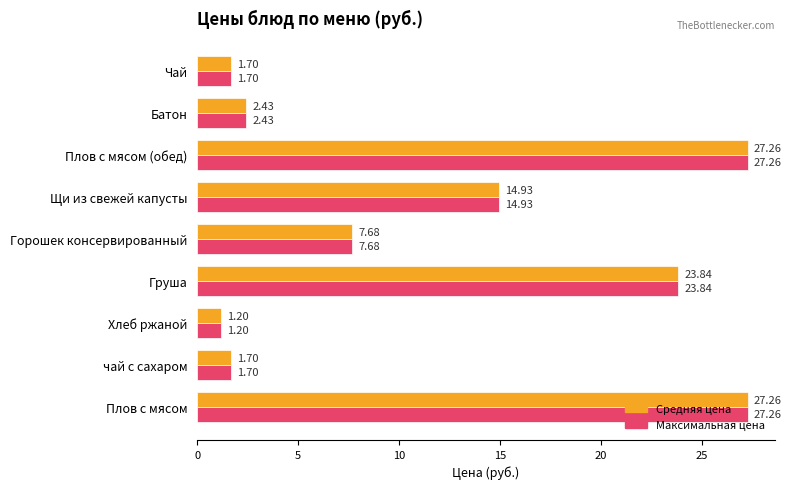

Where is Средняя цена nearest to the value 14?

Щи из свежей капусты